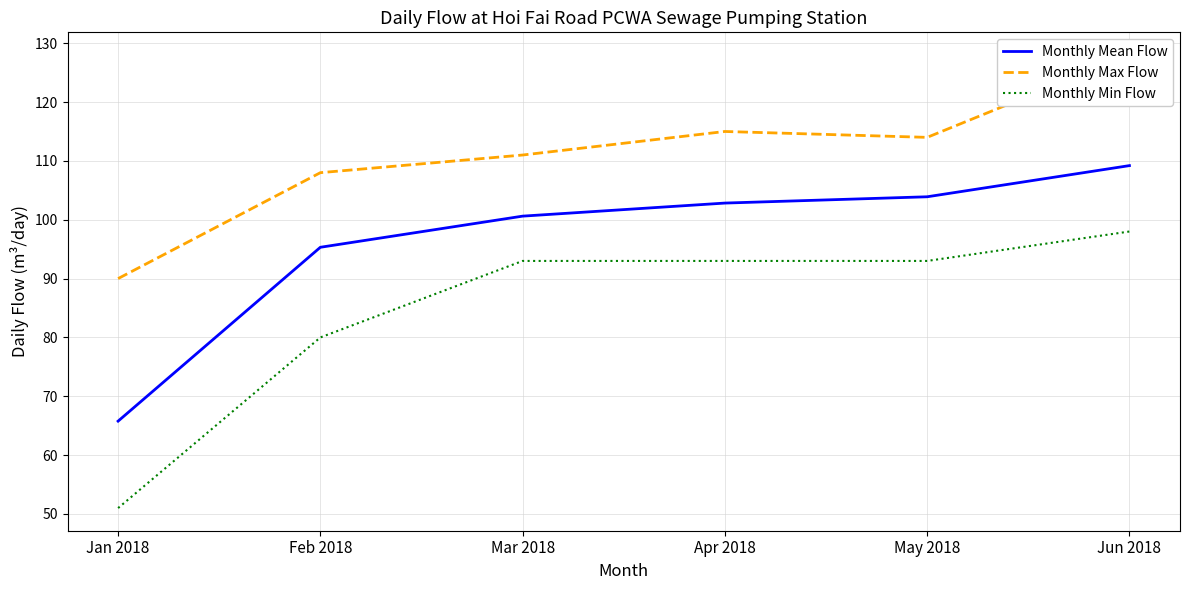

Reading left to right, what are all the values shown in this chart?

Monthly Mean Flow: 65.8	95.3	100.6	102.8	103.9	109.2
Monthly Max Flow: 90.0	108.0	111.0	115.0	114.0	128.0
Monthly Min Flow: 51.0	80.0	93.0	93.0	93.0	98.0